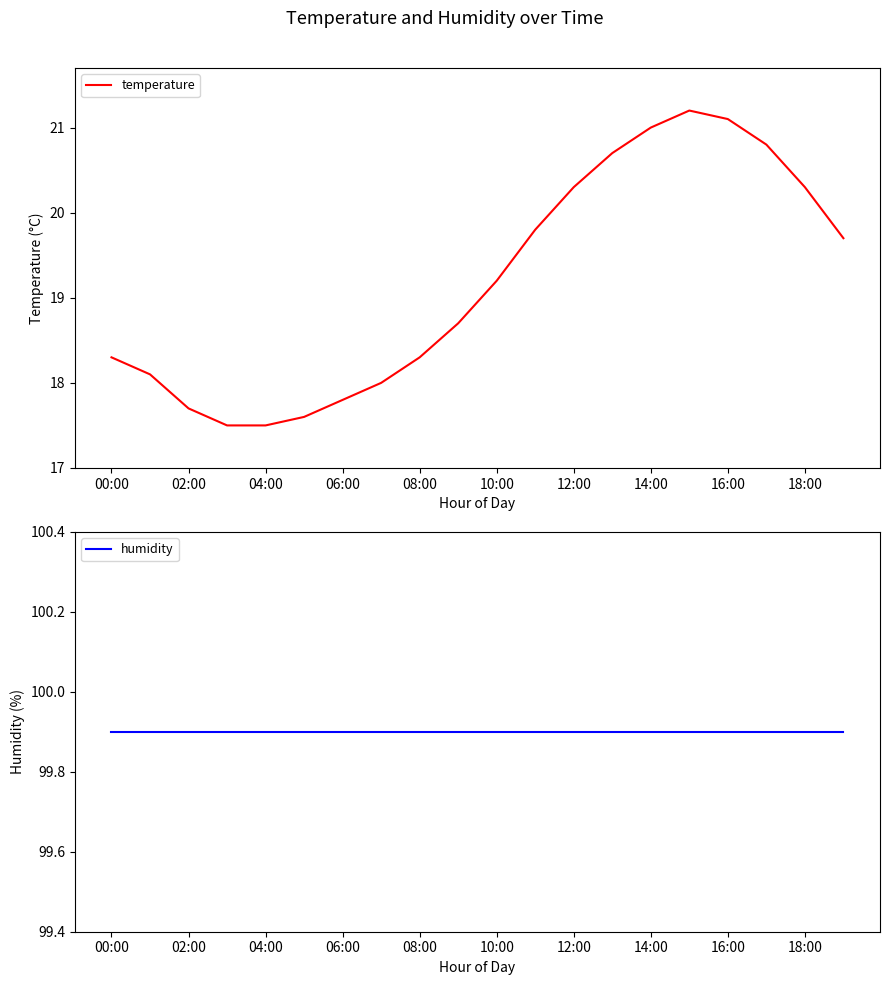

Is it true that temperature equals 20.3 at 12:00?

True